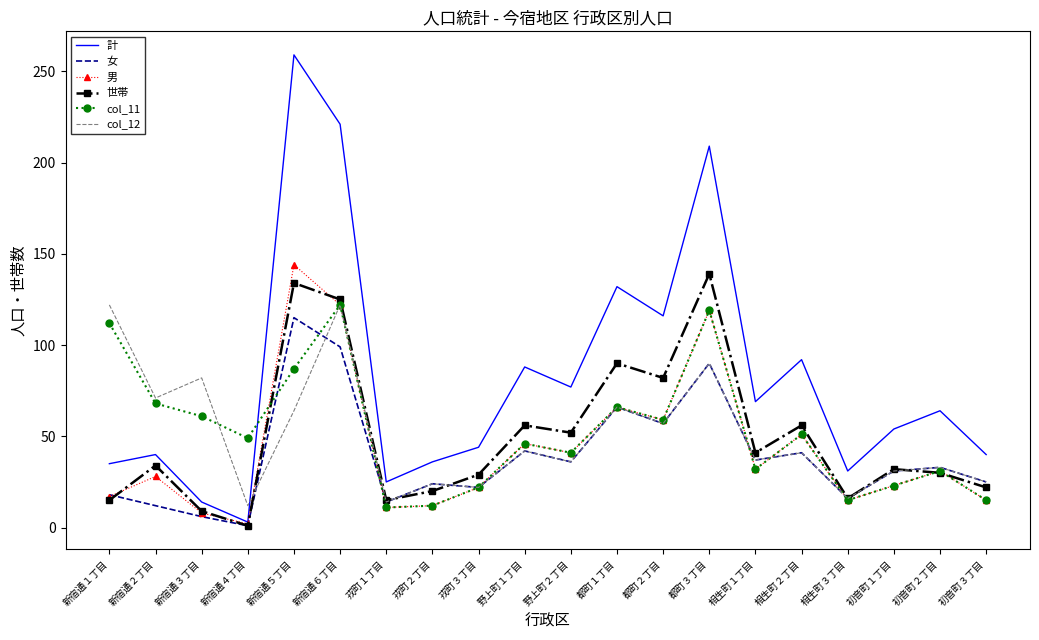

After their last crossing, which series has the higher values: col_12 or col_11?

col_12